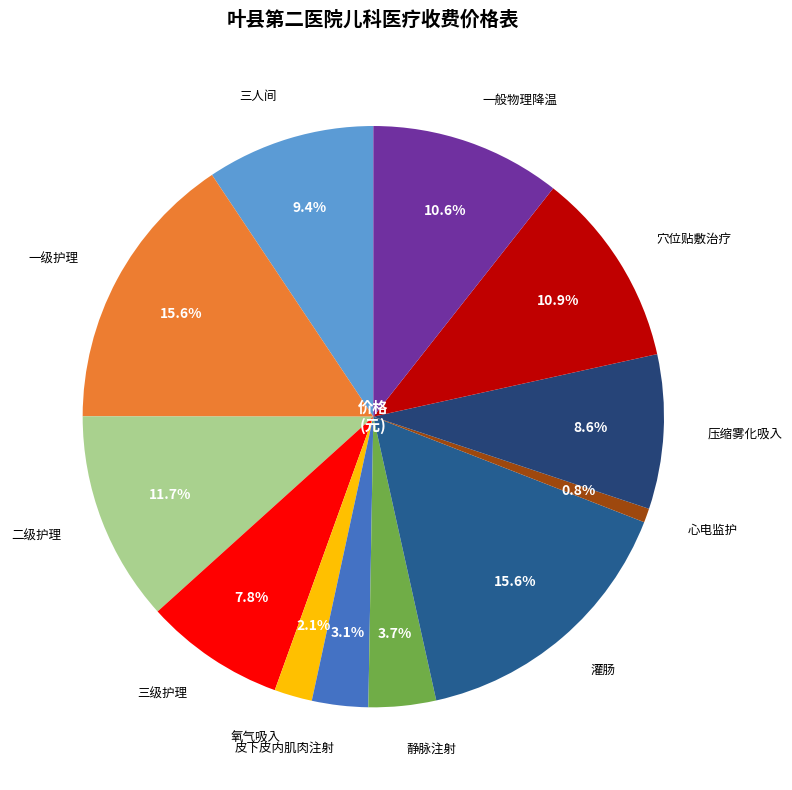

What is the smallest slice in the pie chart?

心电监护